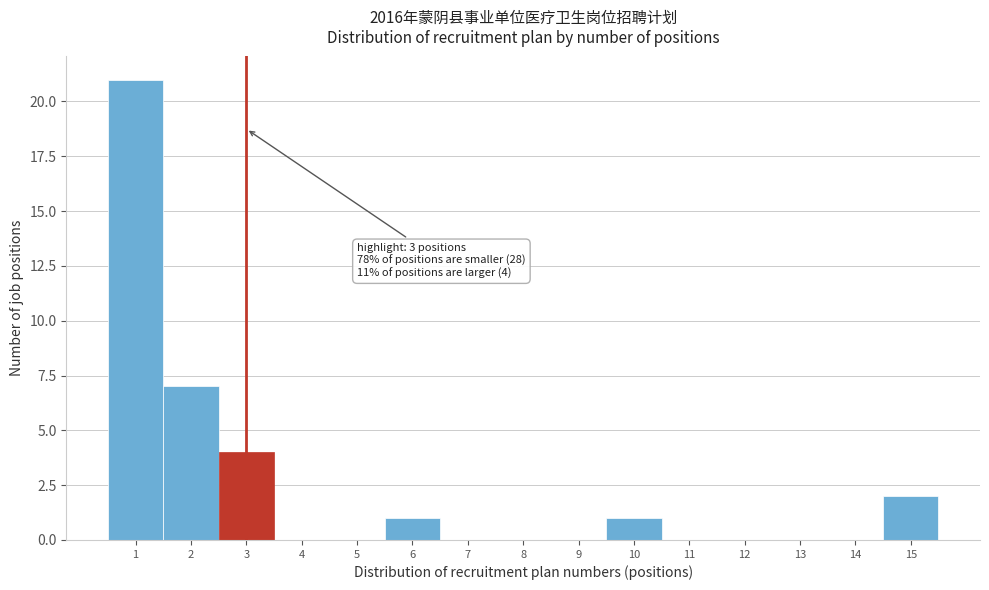

Which range on the x-axis has the tallest bar?

0.5 to 1.5